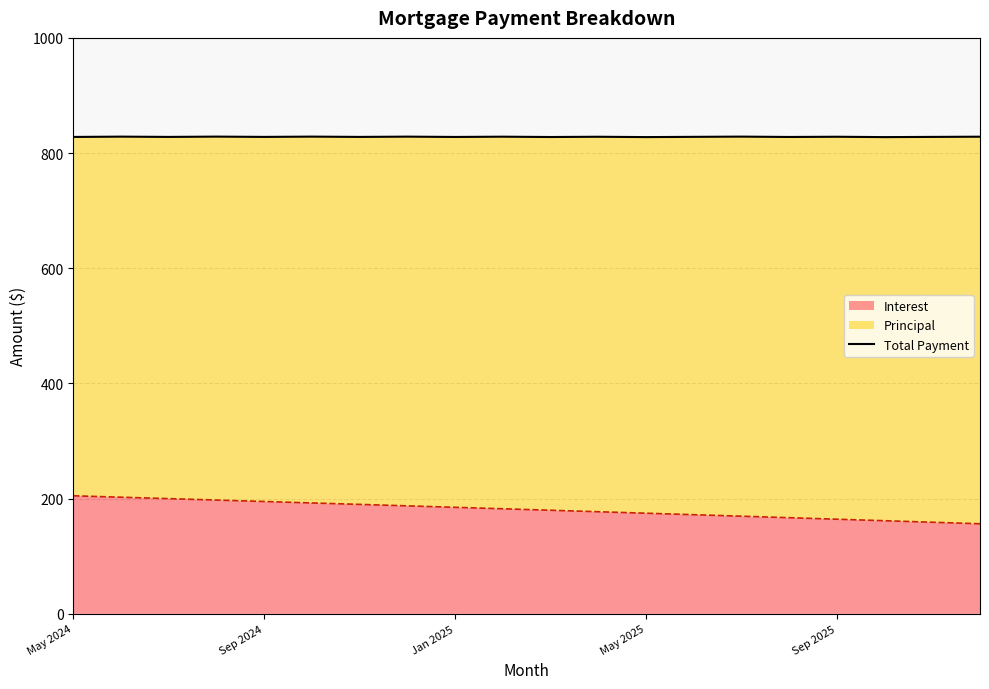

The value of Interest at Sep 2025 is 274.6. True or false?

False